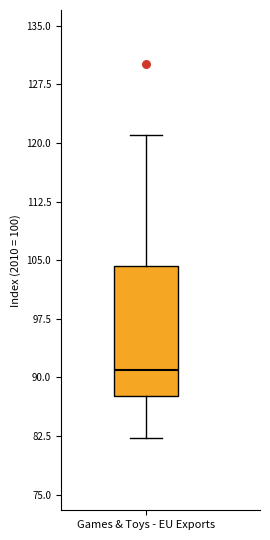

Read this box plot against the y-axis: the position of the median line, the range covered by the box, and the ends of both whiskers. The values are not printed on the chart, so give them approximately, as read against the axis.

median 91, box 88 to 104, whiskers 82 to 121